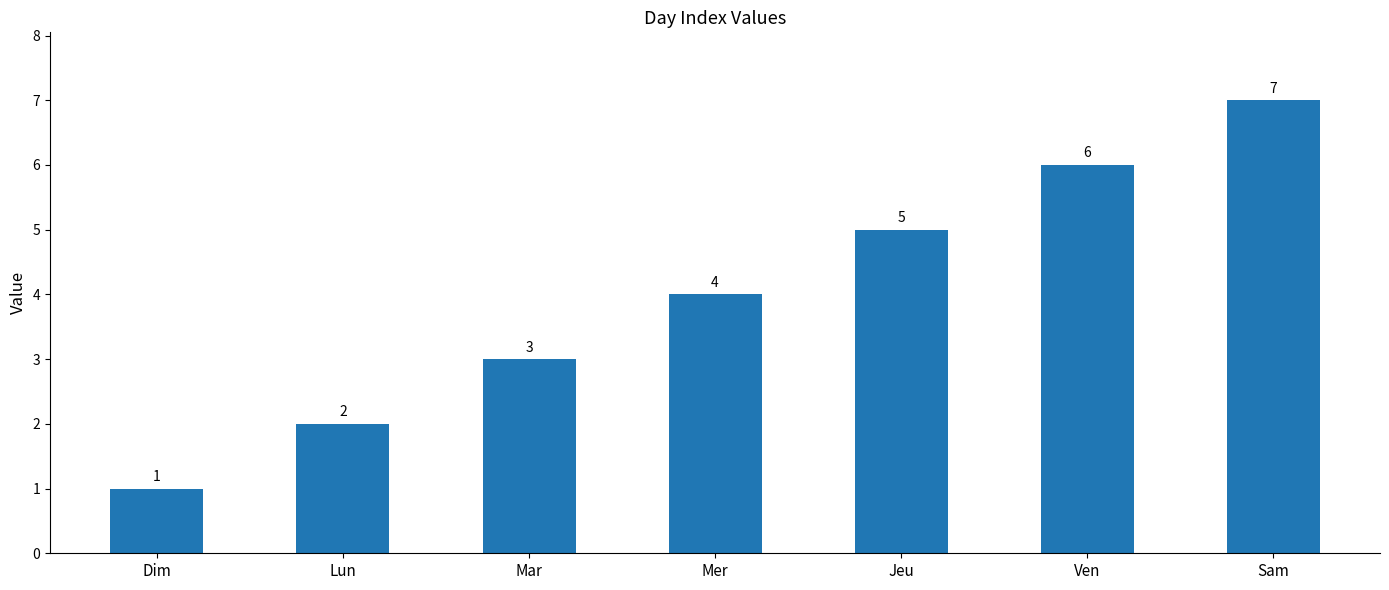

What is the value of the 4th bar from the left?

4